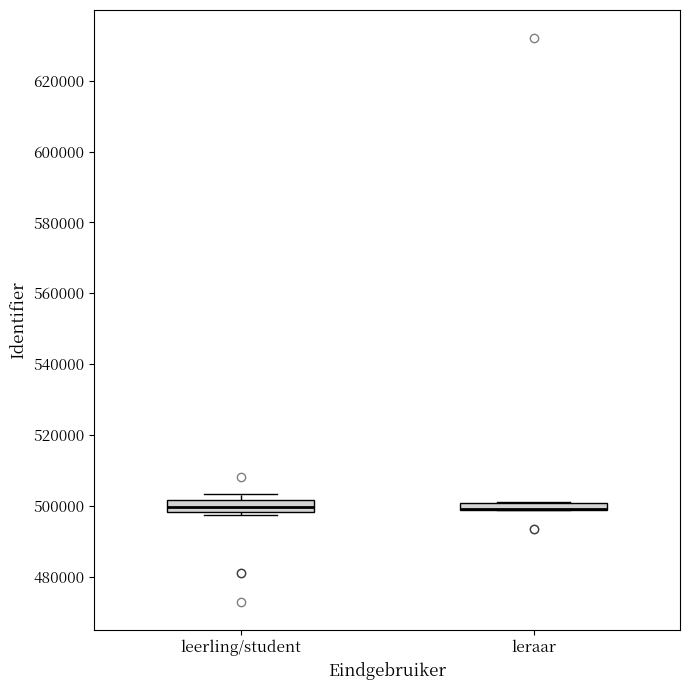

Where is the upper edge of the box for leerling/student on the y-axis? The values are not printed on the chart, so give them approximately, as read against the axis.

502000